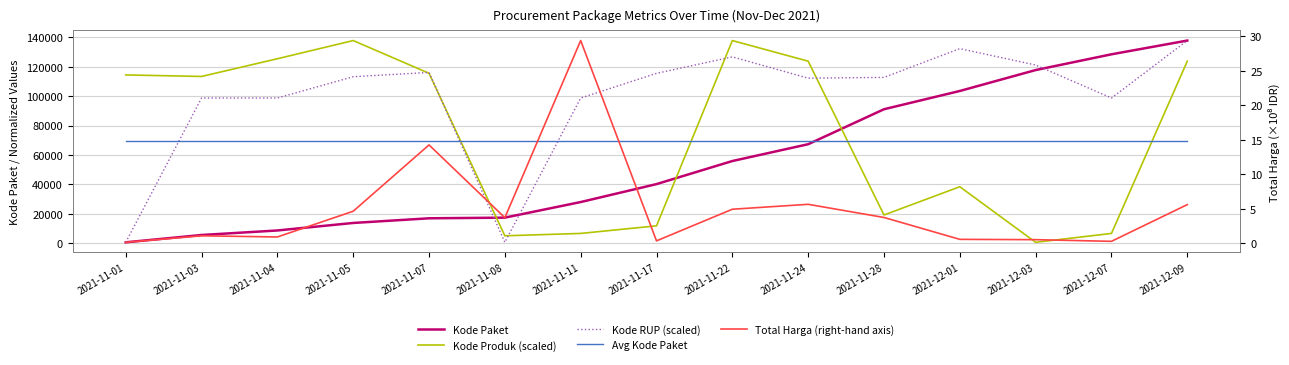

What is the total value across all series at 2021-12-03?

308628.1